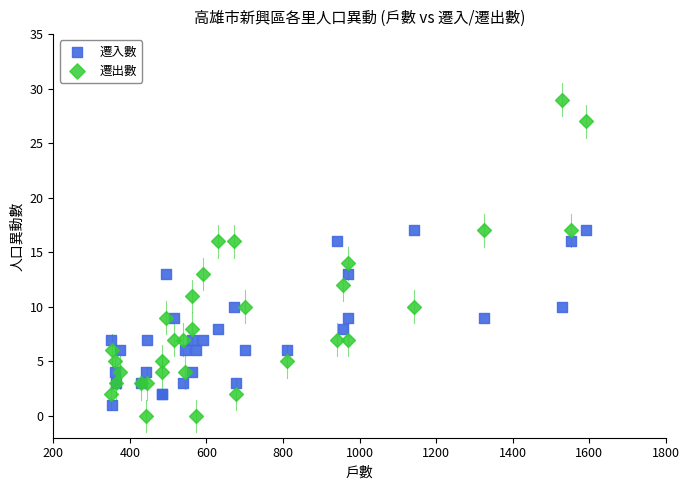

Which series has the widest spread of Y values?

遷出數